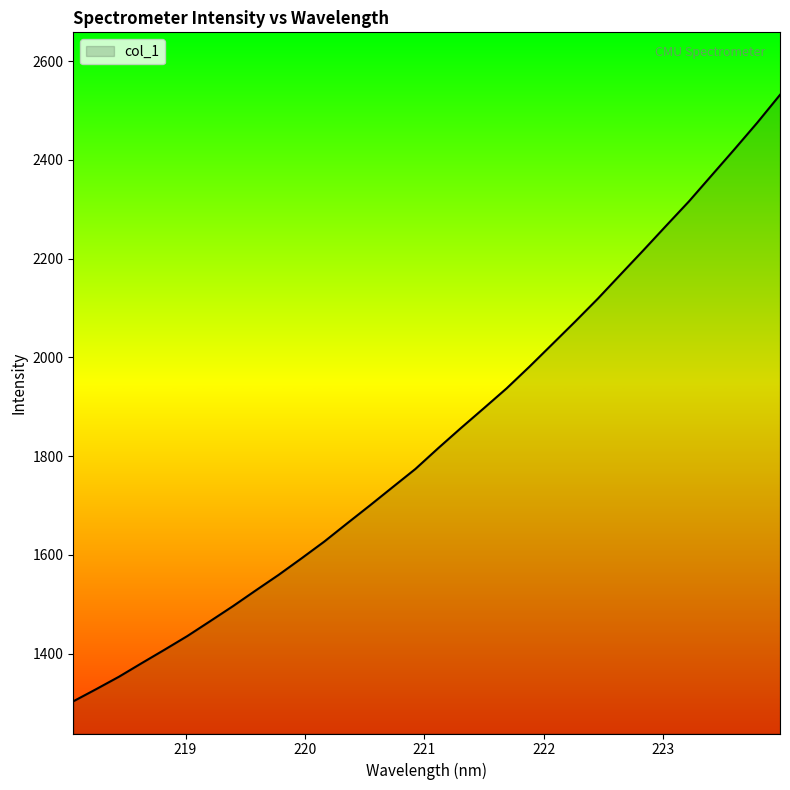

What is the difference between the maximum and minimum values?

1228.6